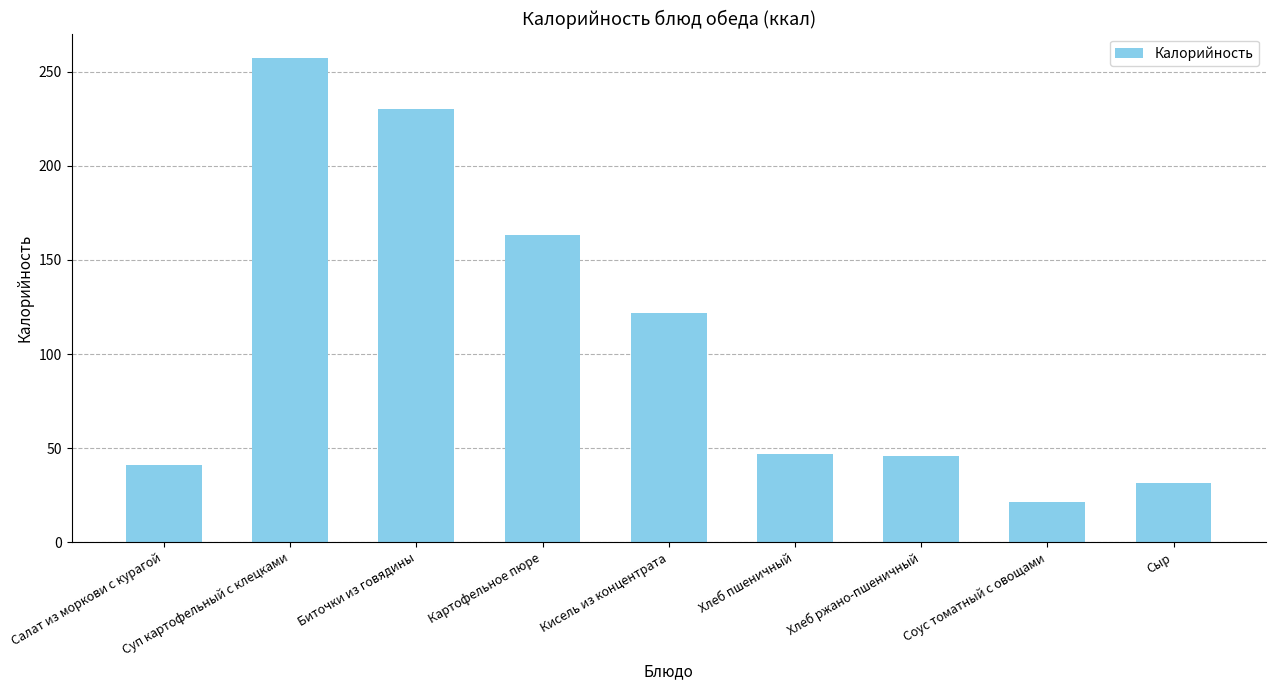

What is the greatest value displayed?

257.4